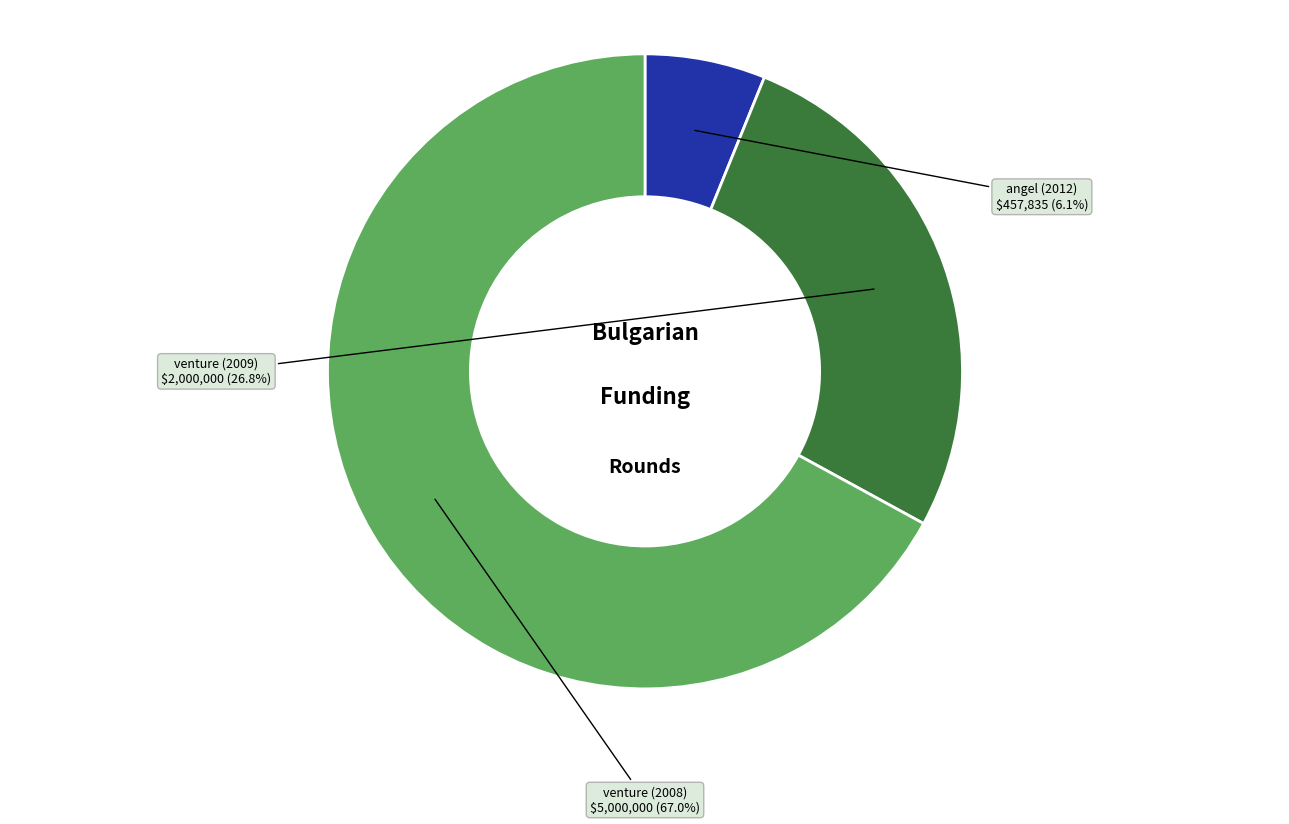

Is it true that venture (2008) is 55% of the pie?

False